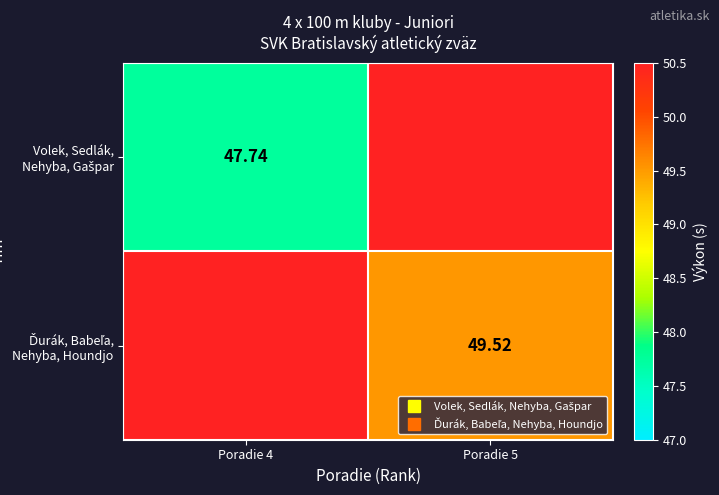

List the series in order of their peak value, lowest first.

Volek, Sedlák, Nehyba, Gašpar, Ďurák, Babeľa, Nehyba, Houndjo